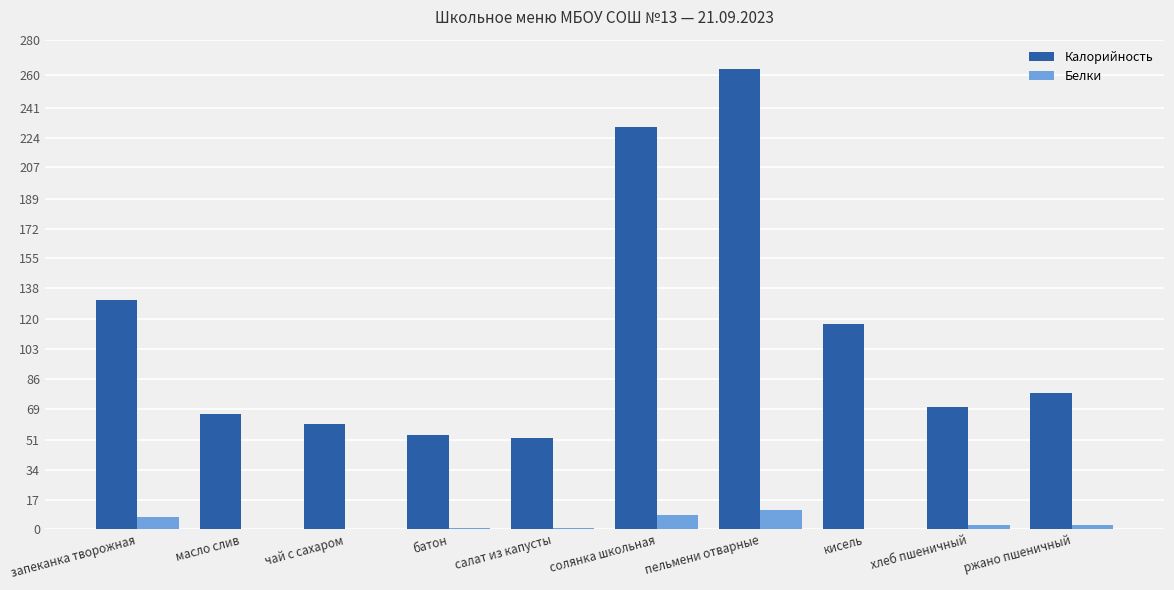

Is the value of Калорийность at ржано пшеничный greater than the value of Белки at чай с сахаром?

Yes